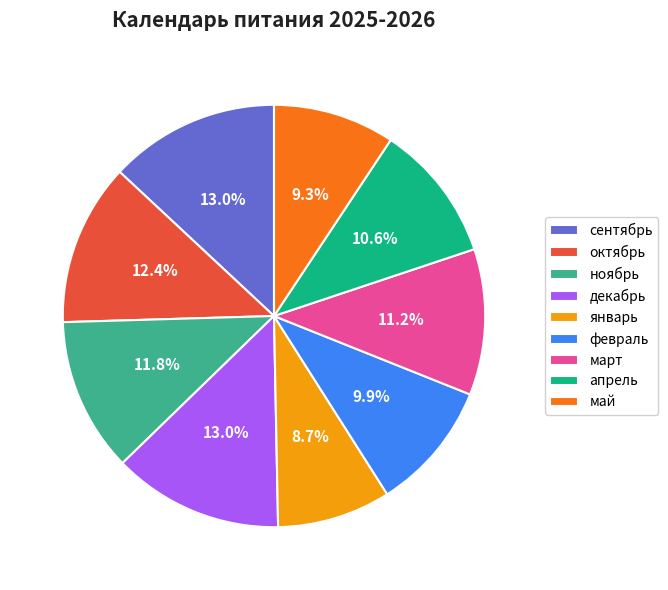

Count the number of slices in the pie.

9